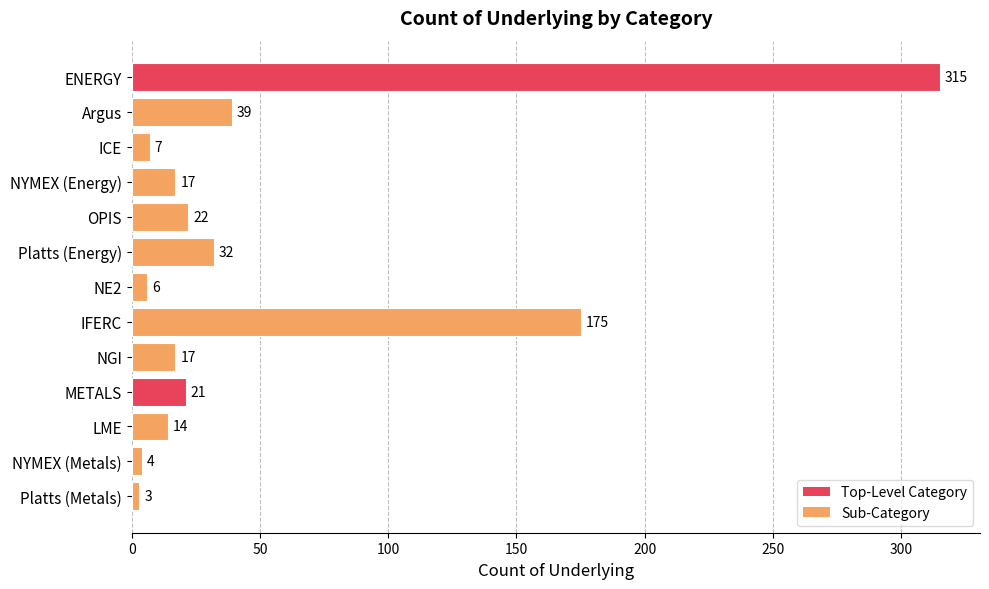

What is the sum of all values?

672